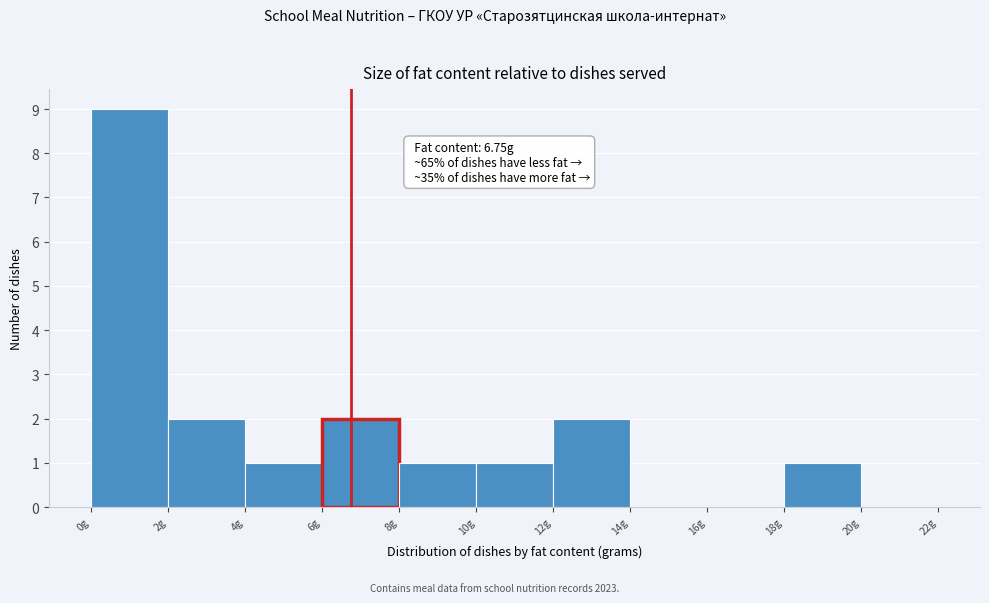

Which range on the x-axis has the tallest bar?

0 to 2